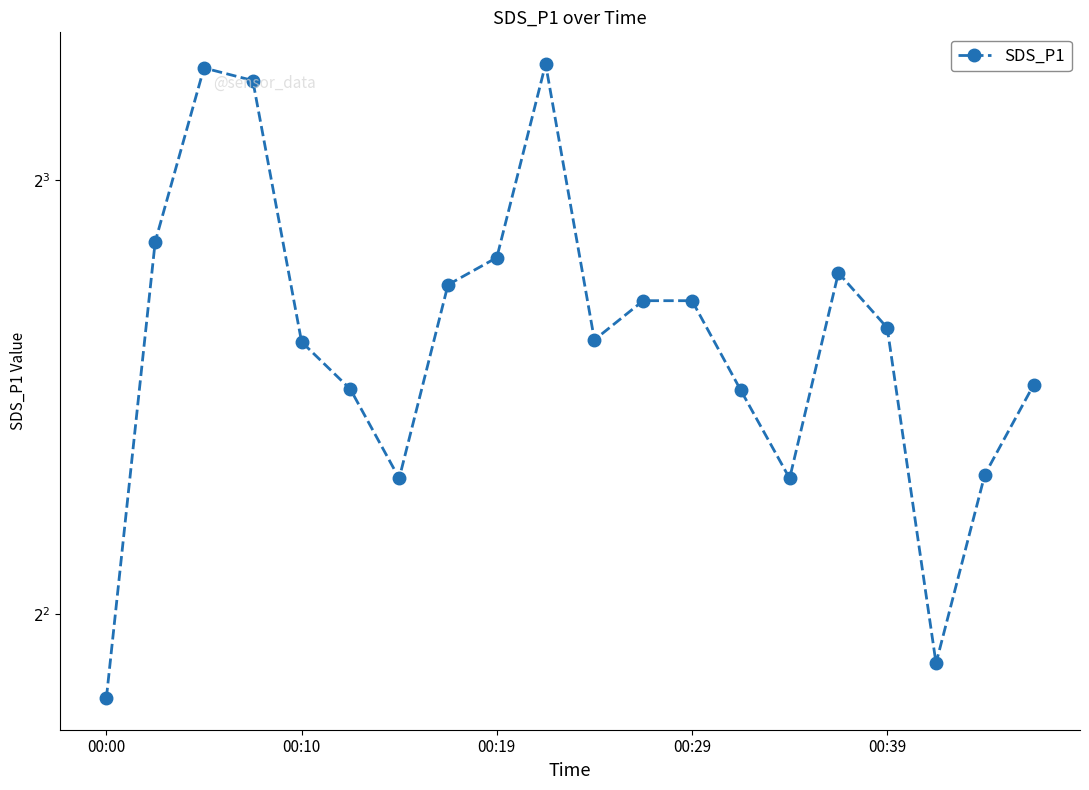

How many data points are less than 6?

8